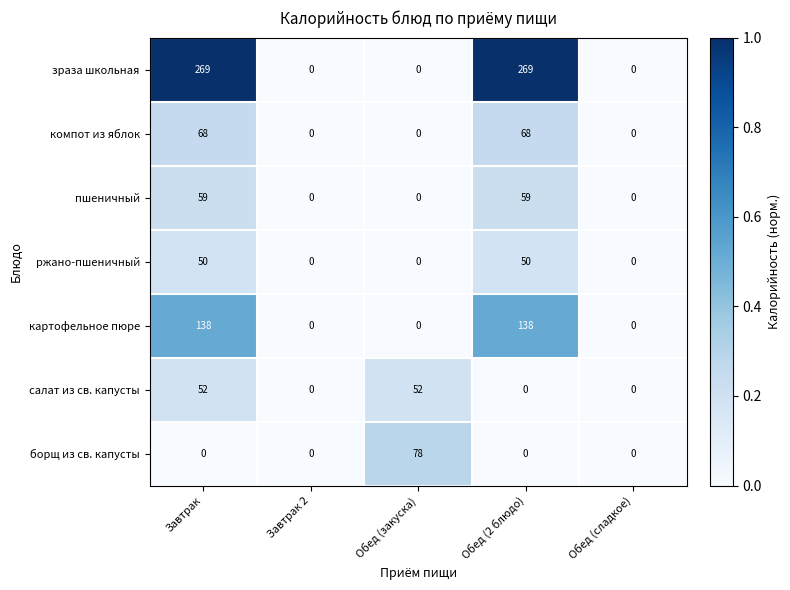

What is the difference between the maximum and second lowest values in the борщ из св. капусты series?

78